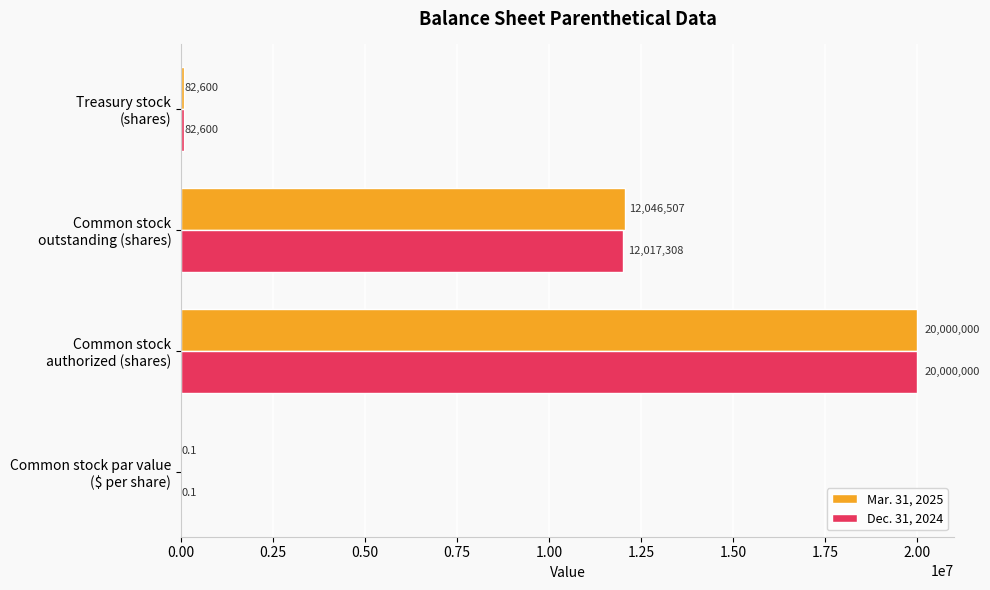

Which series has the largest total across all categories?

Mar. 31, 2025